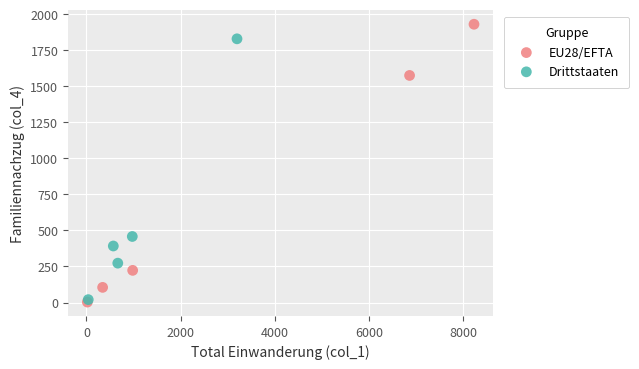

What are all the series names shown in the legend?

EU28/EFTA, Drittstaaten